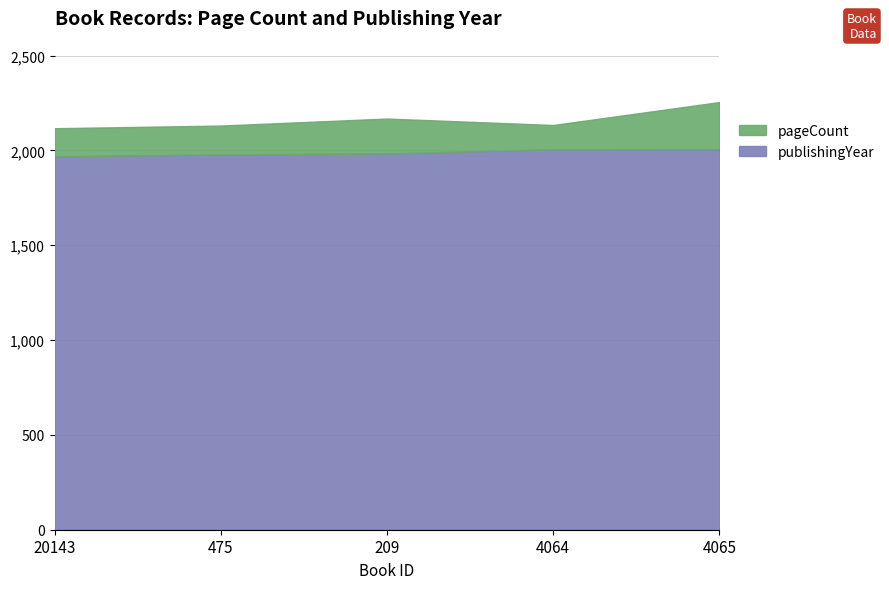

Where is the data nearest to the value 1988?

209